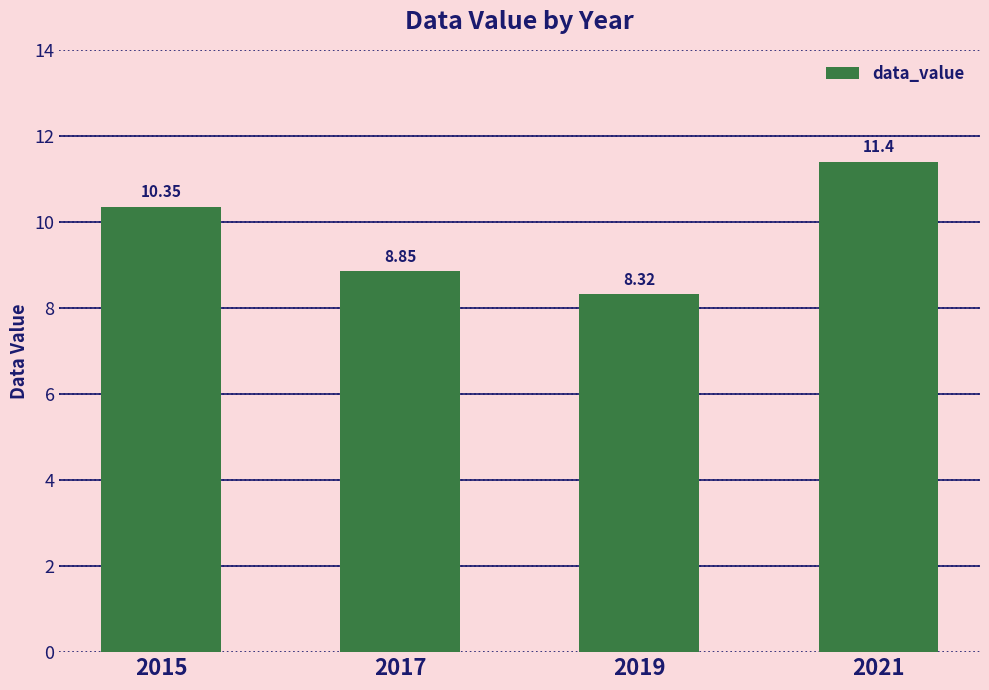

What is the sum of the values at 2019 and 2017?

17.2